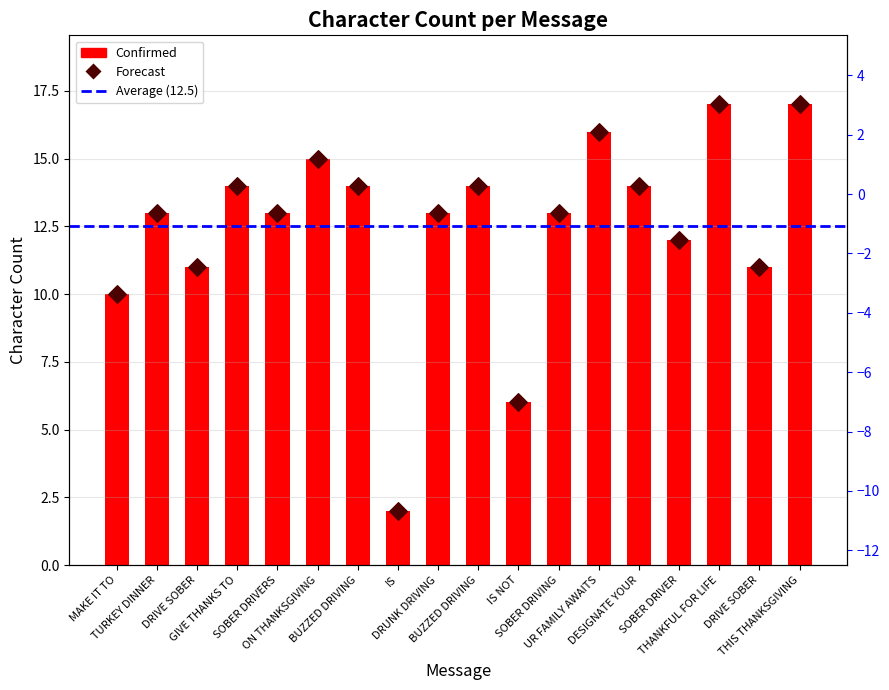

Between IS NOT and IS, which is larger?

IS NOT